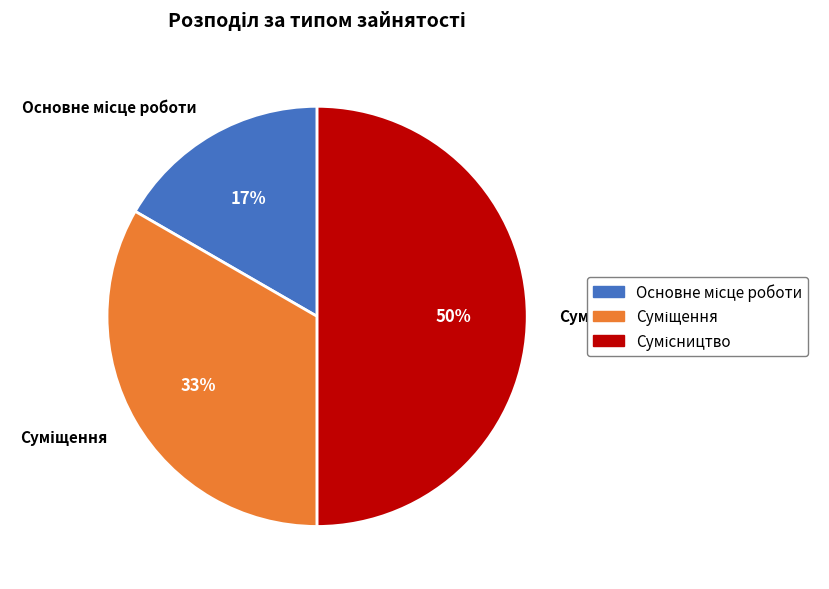

How many segments does this pie chart have?

3